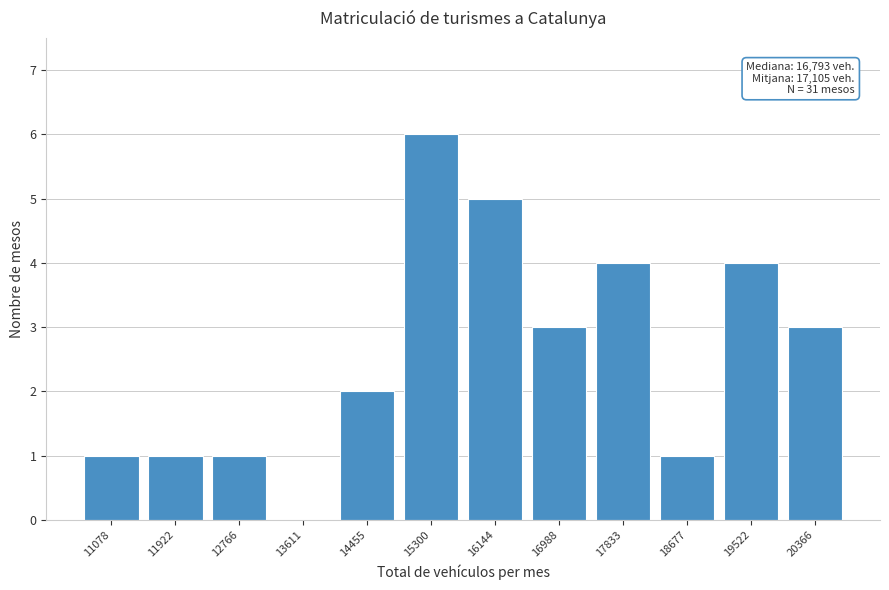

Reading left to right, list all the values displayed in this chart.

11078=1	11922=1	12766=1	13611=0	14455=2	15300=6	16144=5	16988=3	17833=4	18677=1	19522=4	20366=3